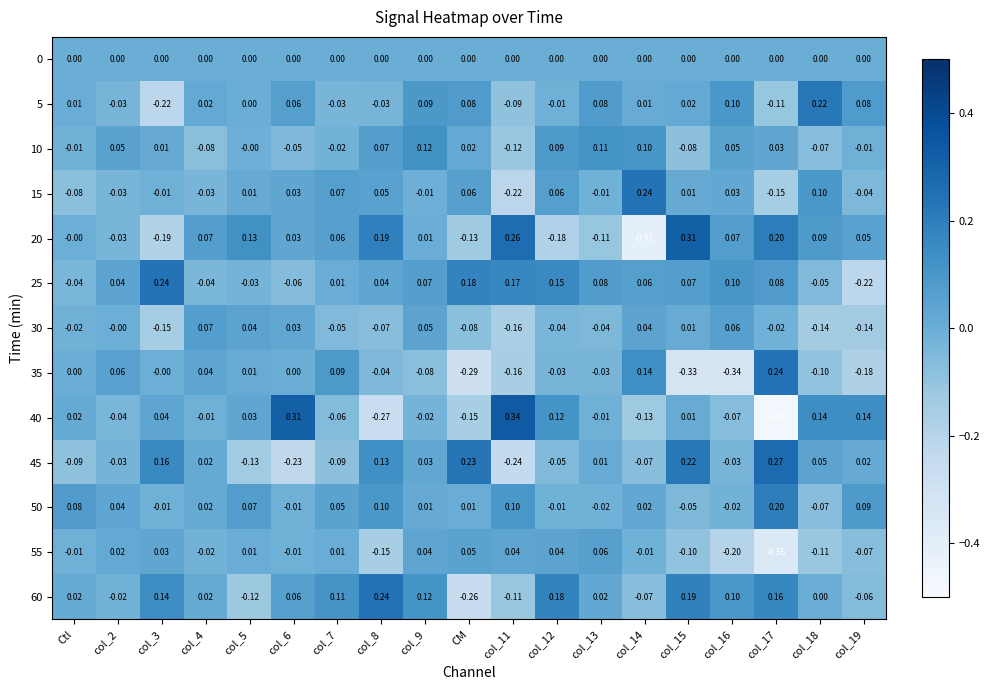

Is the value of 50 at col_15 greater than the value of 45 at col_9?

No